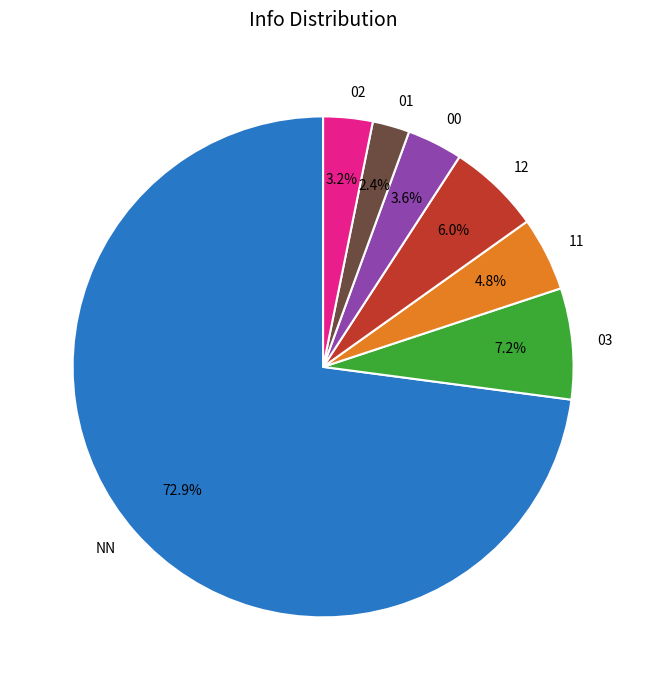

What is the largest slice in the pie chart?

NN